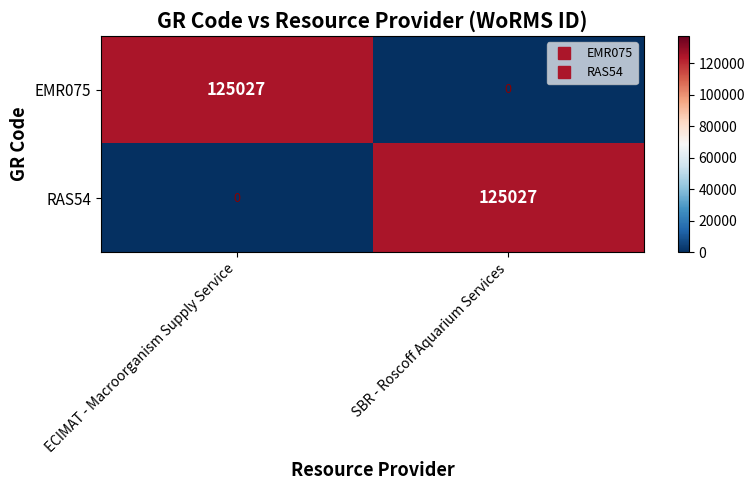

What is the difference between the highest and lowest values at ECIMAT - Macroorganism Supply Service?

125027